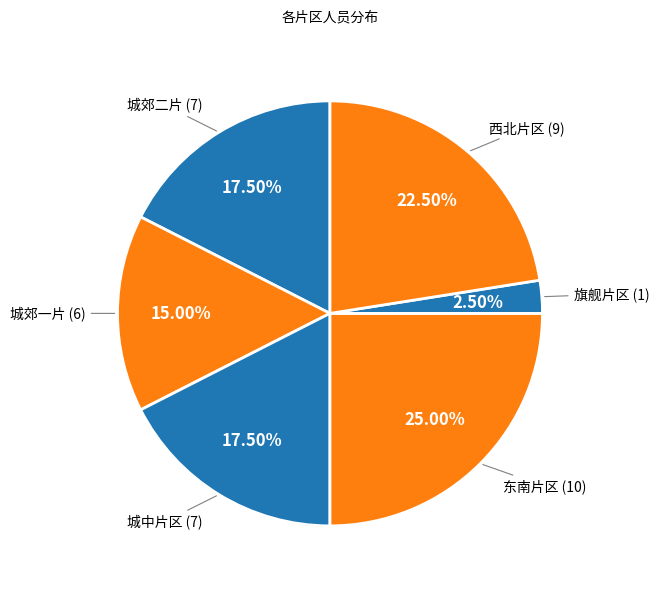

Count the number of slices in the pie.

6